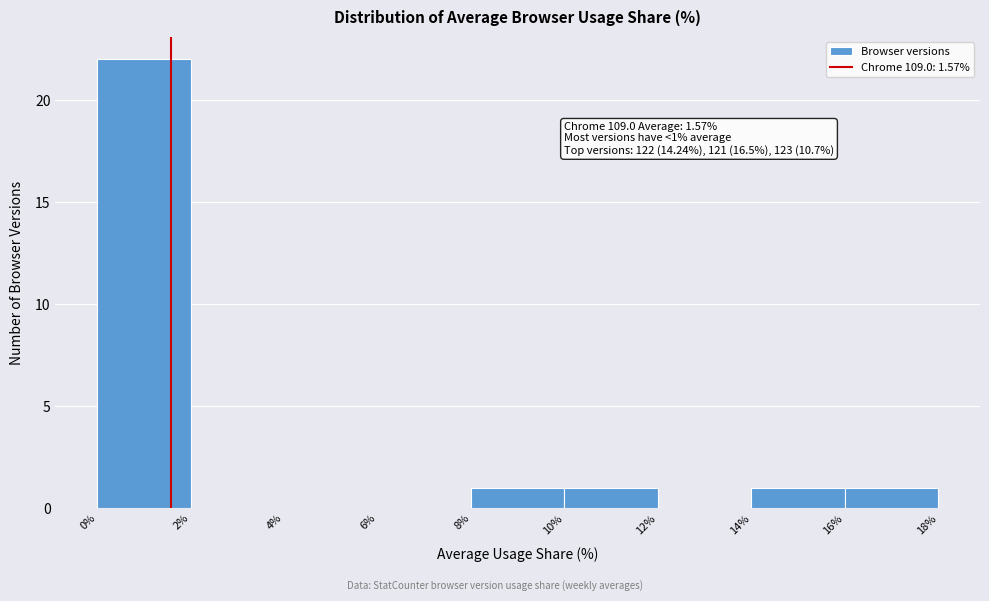

Over which range of the x-axis is the bar tallest?

0% to 2%